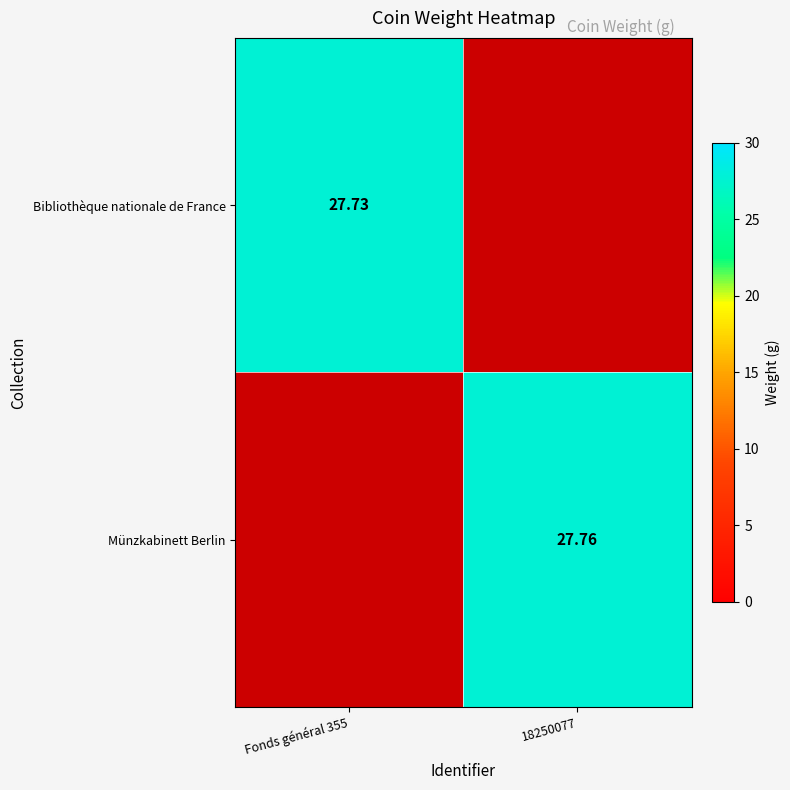

At which label is Münzkabinett Berlin closest to 13?

Fonds général 355